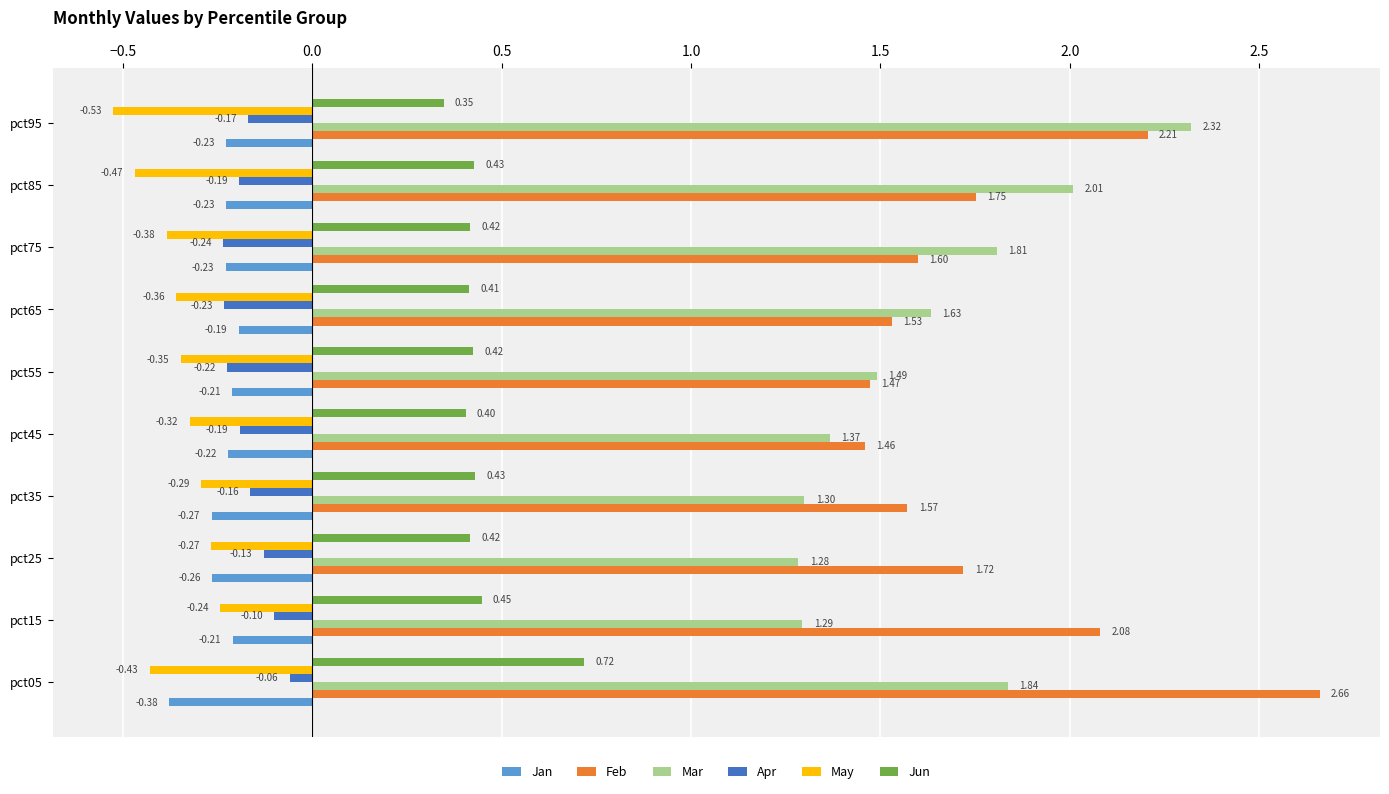

What is the total value across all series at pct35?

2.6